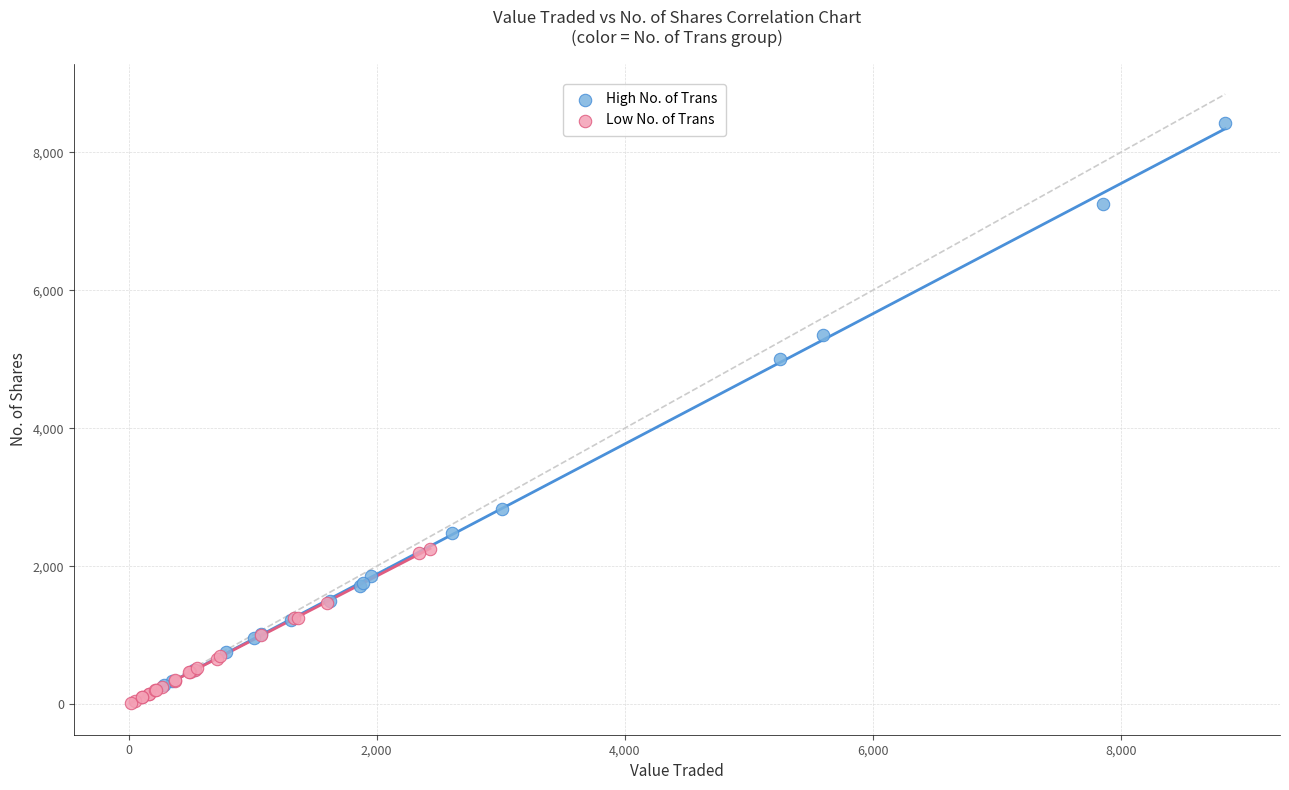

What are all the series names shown in the legend?

High No. of Trans, Low No. of Trans